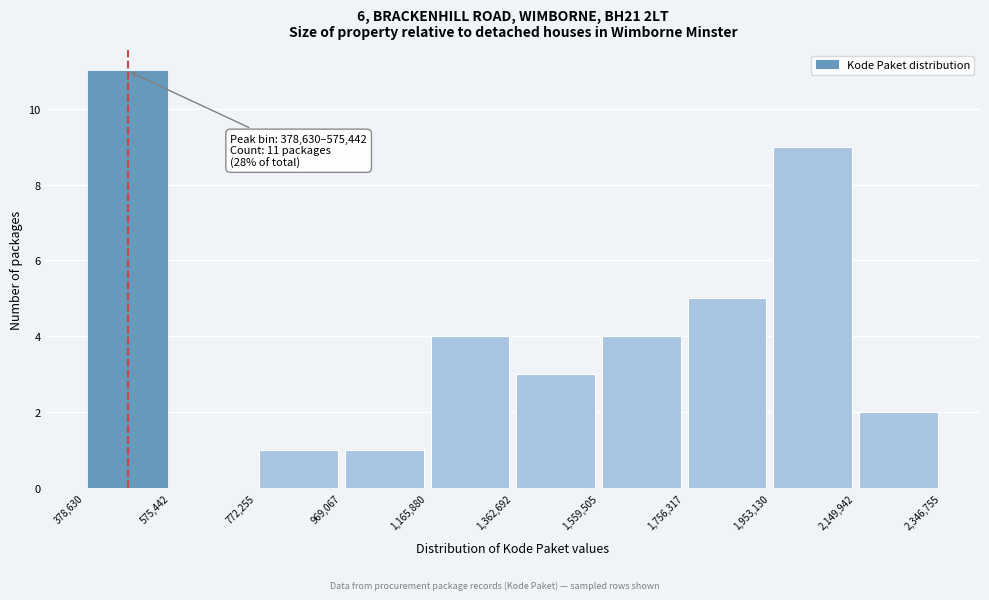

Over which range of the x-axis is the bar tallest?

378,630 to 575,442